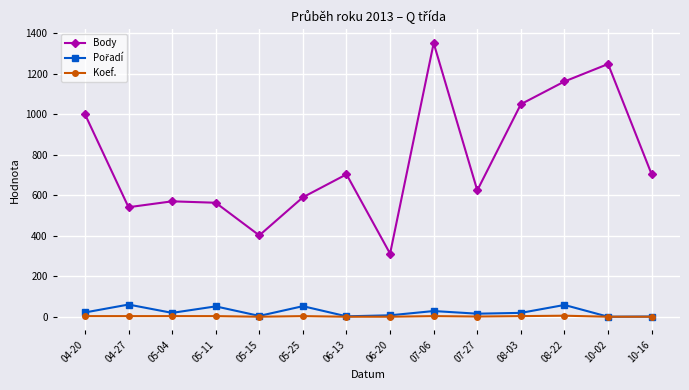

Does the chart have visible grid lines?

Yes